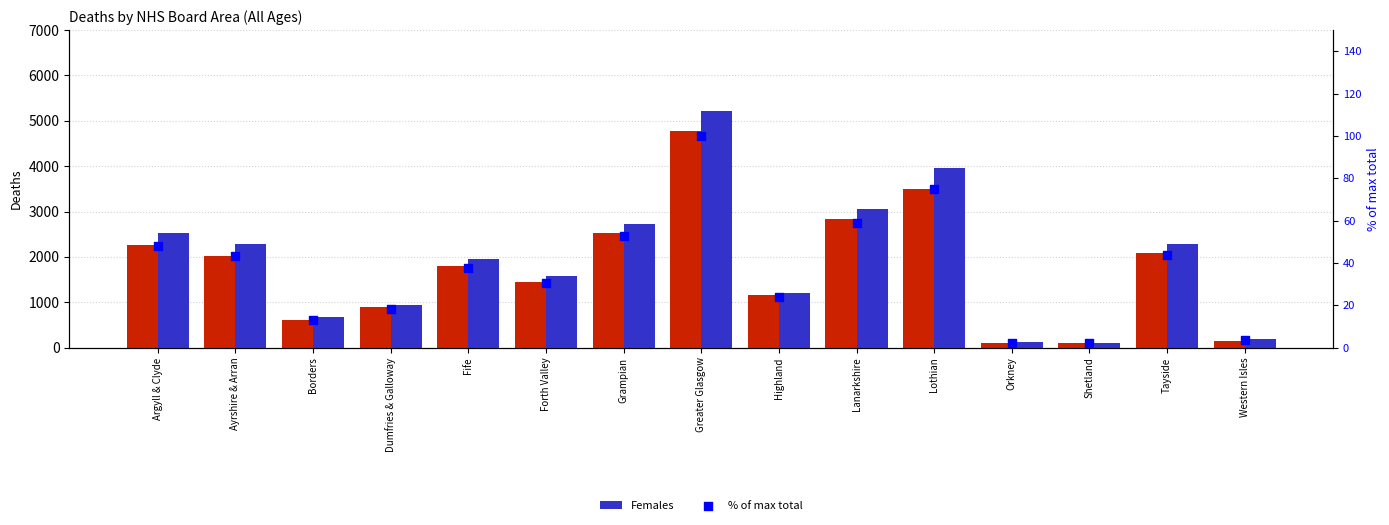

Which series contains the lowest Y value?

% of max total